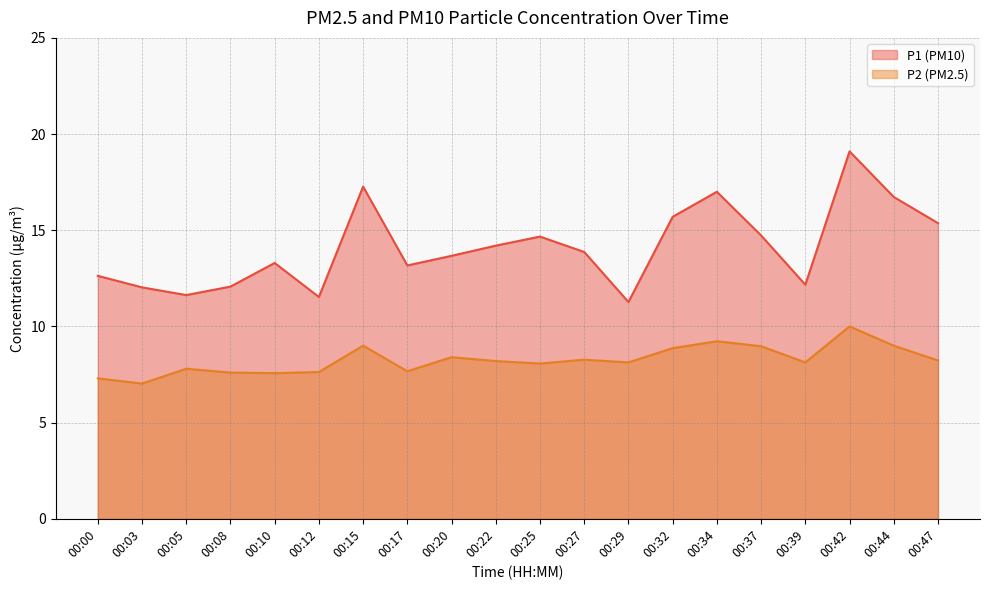

Between 00:12 and 00:47, which series saw the biggest shift?

P1 (PM10)